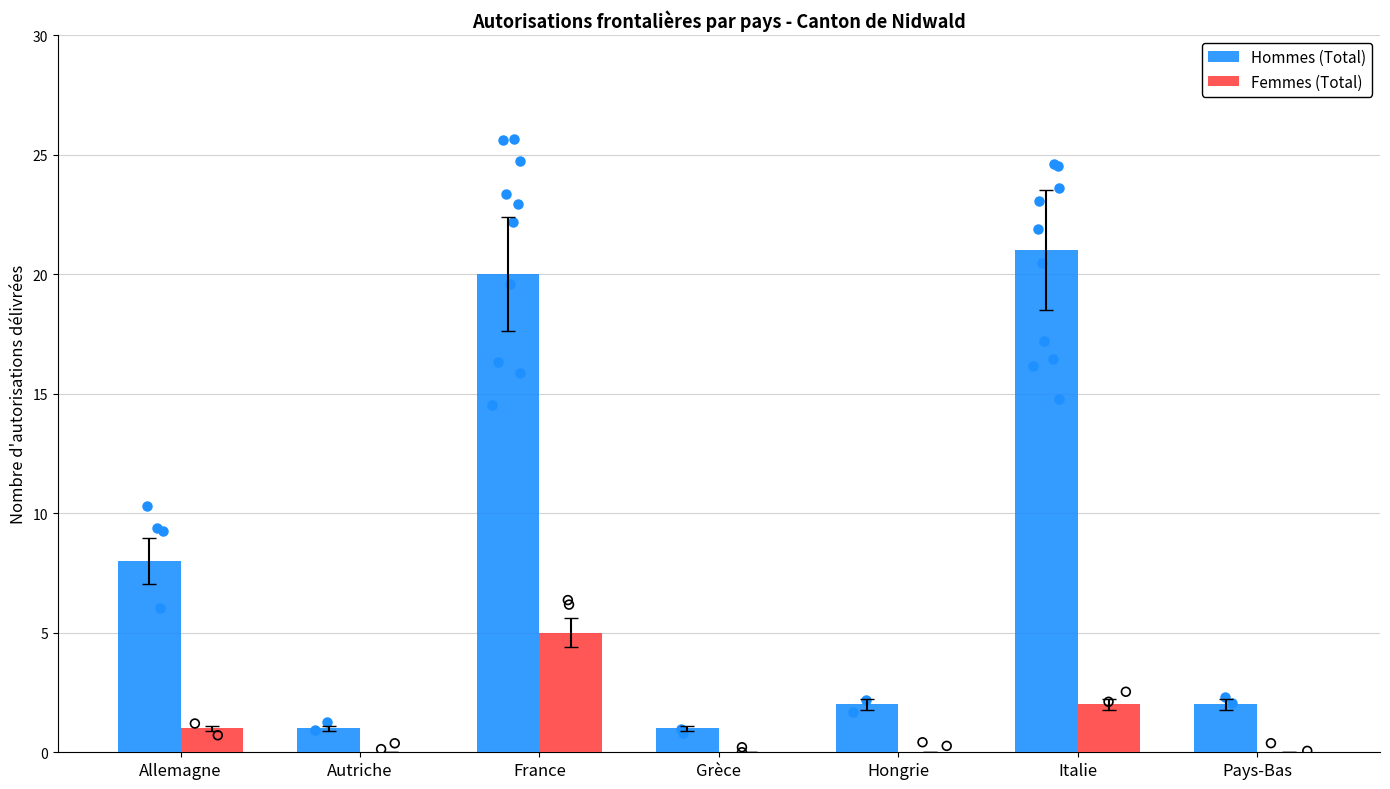

Is the value of Femmes (Total) at Italie greater than the value of Hommes (Total) at Hongrie?

No